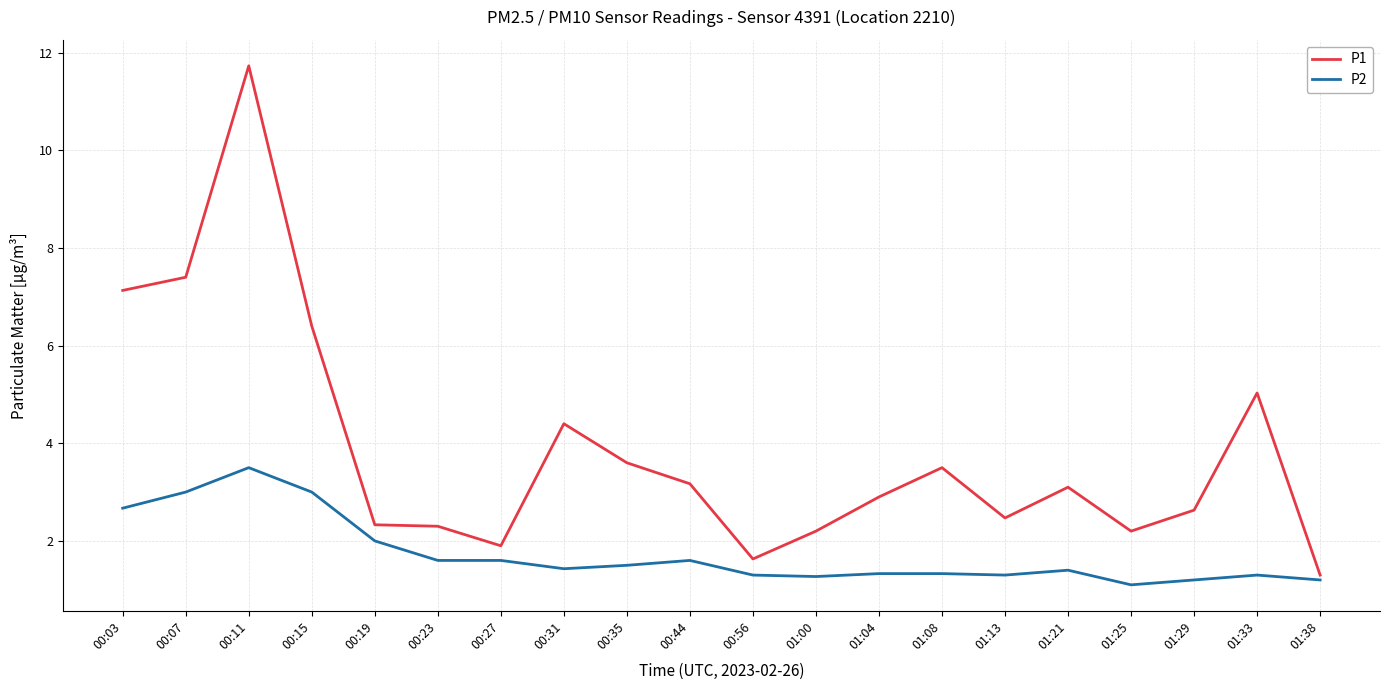

At which label is P2 closest to 2?

00:19